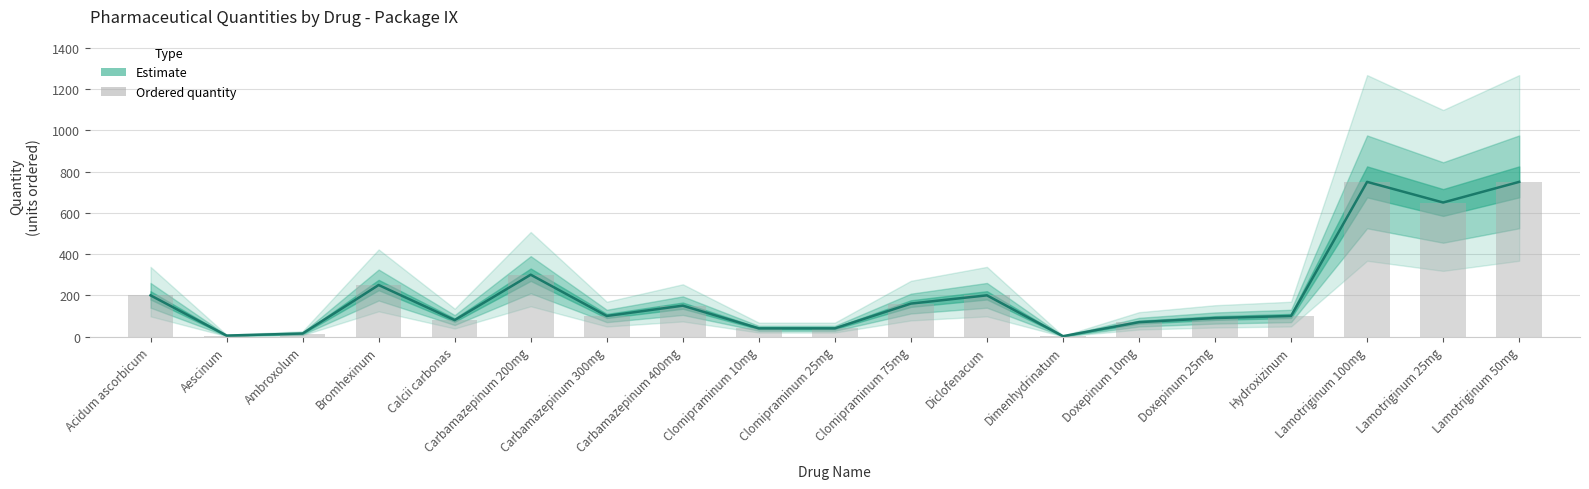

At which category is the sum across all series the highest?

Lamotriginum 100mg